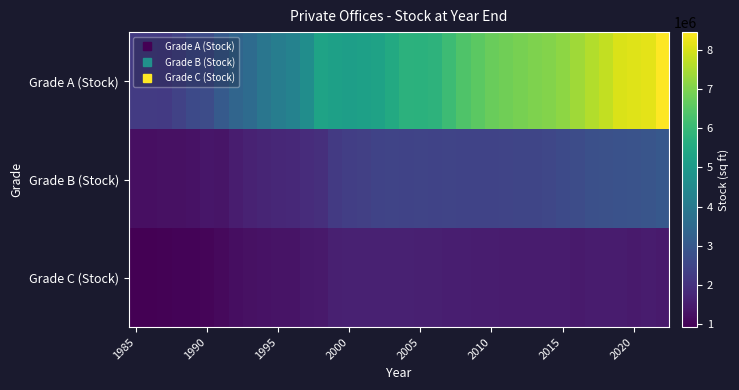

How many series are shown in this chart?

3